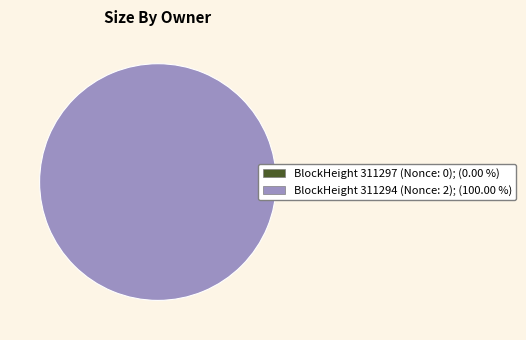

To the nearest percent, what percentage of the pie is 311294?

100%